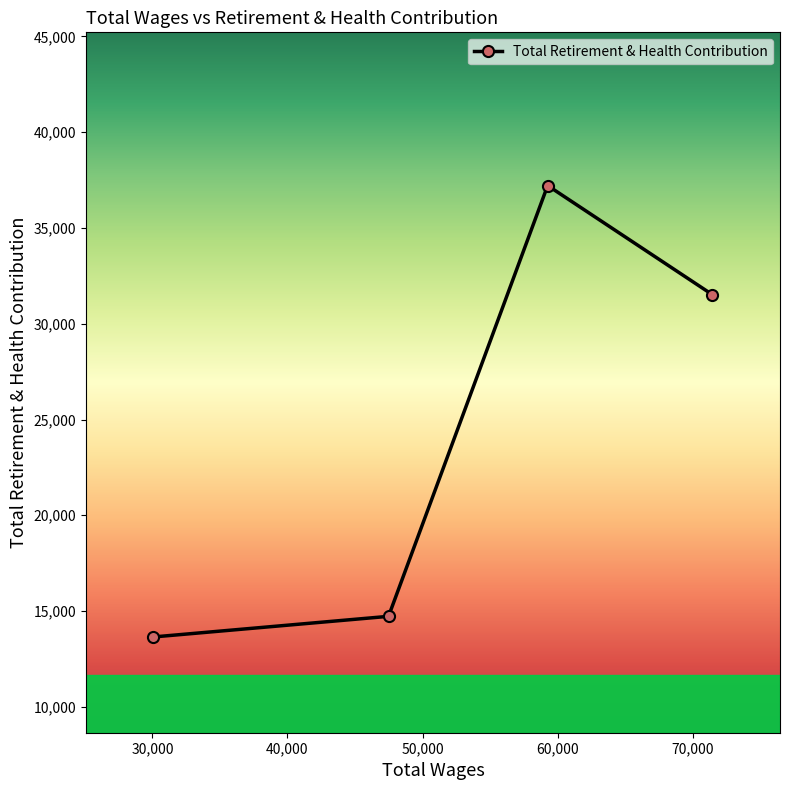

Reading left to right, list all the values displayed in this chart.

13648	14724	37213	31514